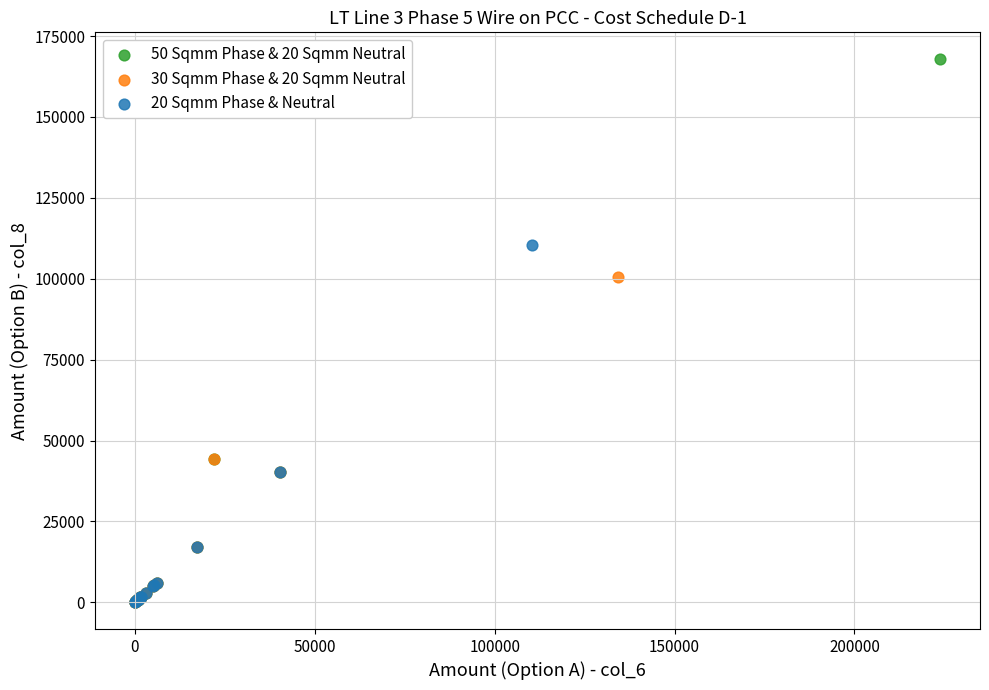

What are all the series names shown in the legend?

50 Sqmm Phase & 20 Sqmm Neutral, 30 Sqmm Phase & 20 Sqmm Neutral, 20 Sqmm Phase & Neutral